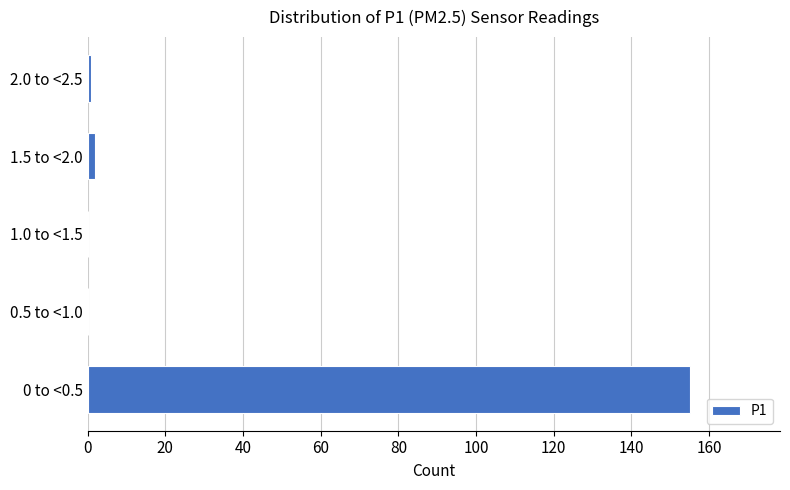

Reading top to bottom, transcribe all the data shown in this chart.

2.0 to <2.5=1	1.5 to <2.0=2	1.0 to <1.5=0	0.5 to <1.0=0	0 to <0.5=155